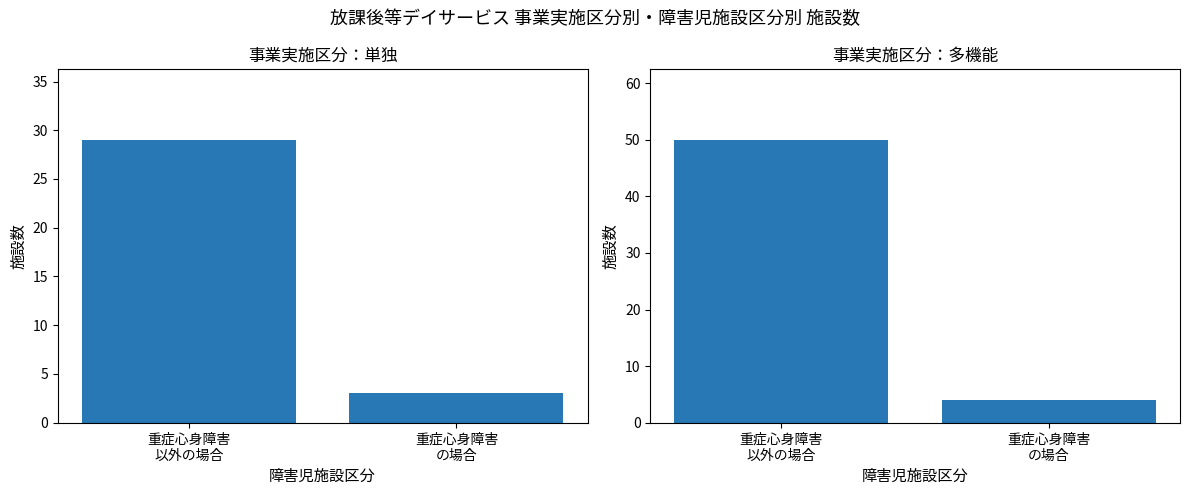

List the series in order of their overall mean, highest first.

多機能, 単独